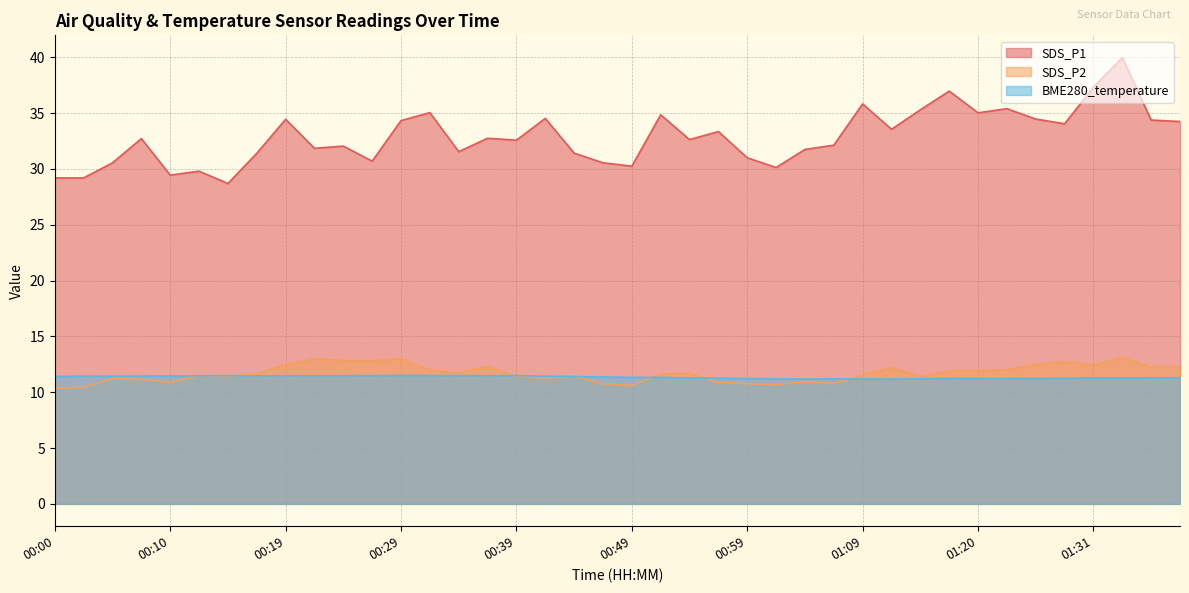

What are all the series names shown in the legend?

SDS_P1, SDS_P2, BME280_temperature